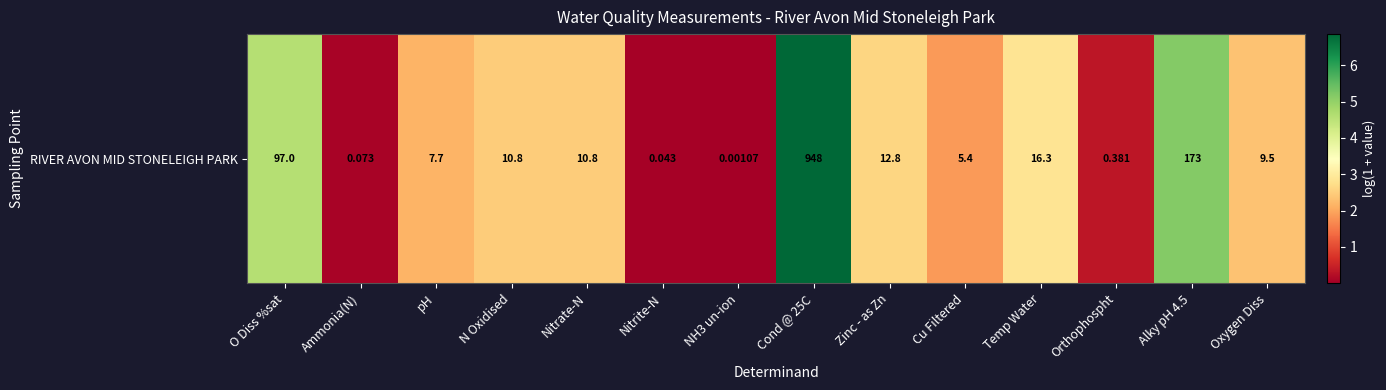

What is the difference between the second highest and minimum values?

5.2